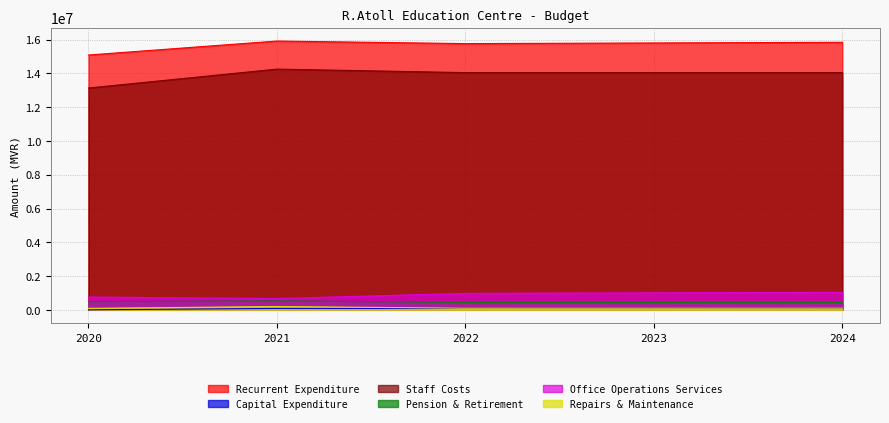

Rank the series by their maximum value, from lowest to highest.

Capital Expenditure, Repairs & Maintenance, Pension & Retirement, Office Operations Services, Staff Costs, Recurrent Expenditure